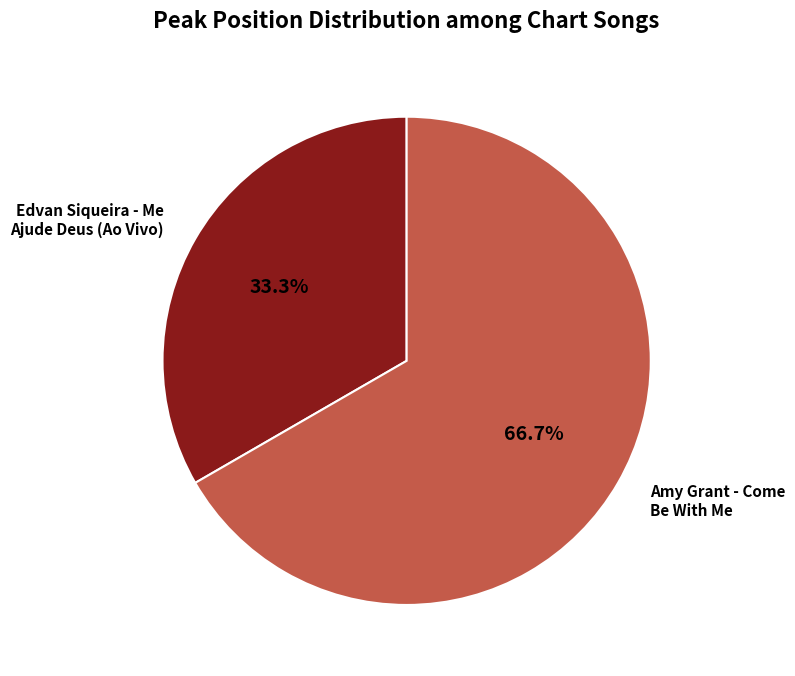

Is there any slice that represents more than half of the pie?

Yes